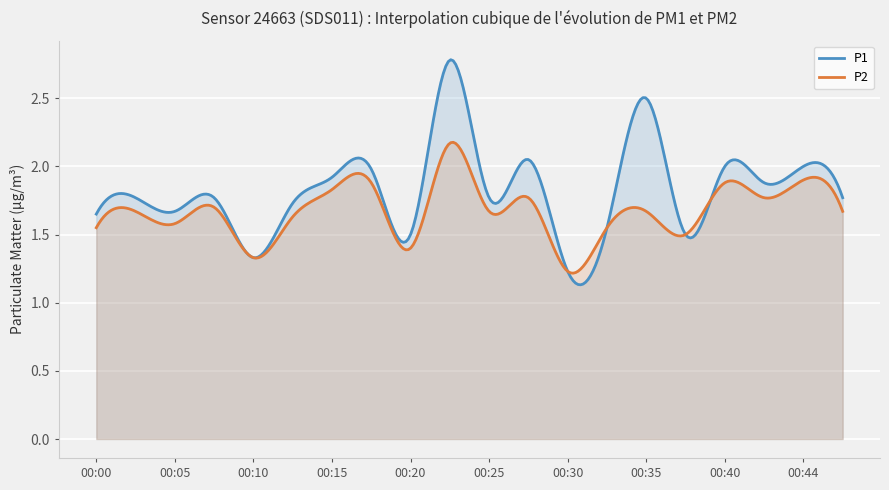

At which category is the sum across all series the highest?

00:22